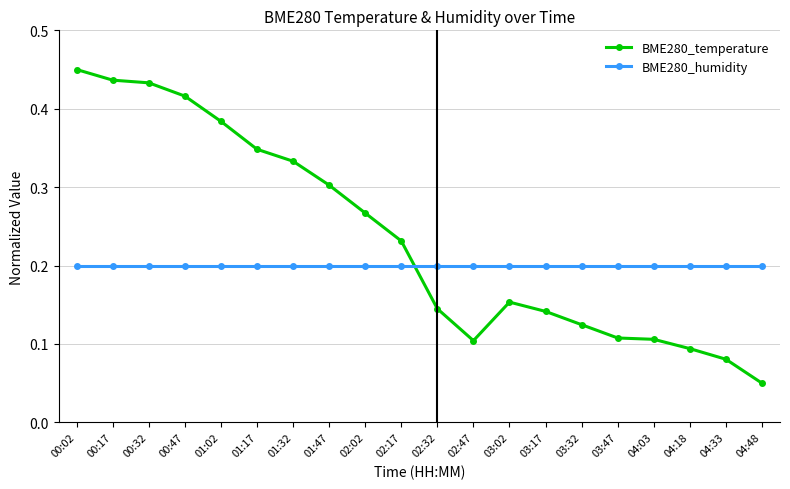

Which series has the largest total across all categories?

BME280_temperature